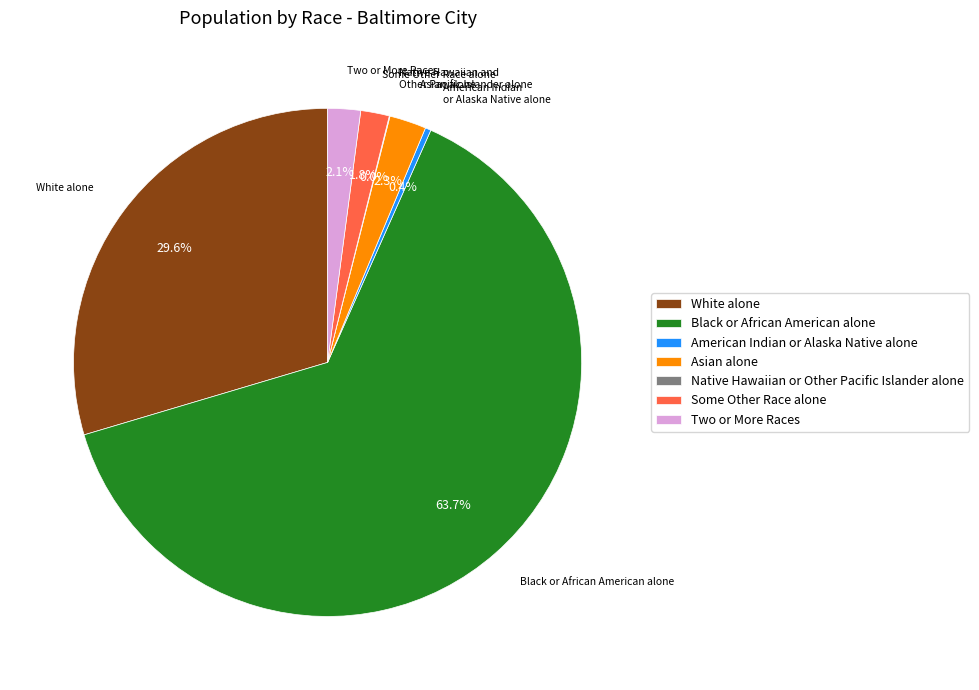

Does any single category account for the majority?

Yes